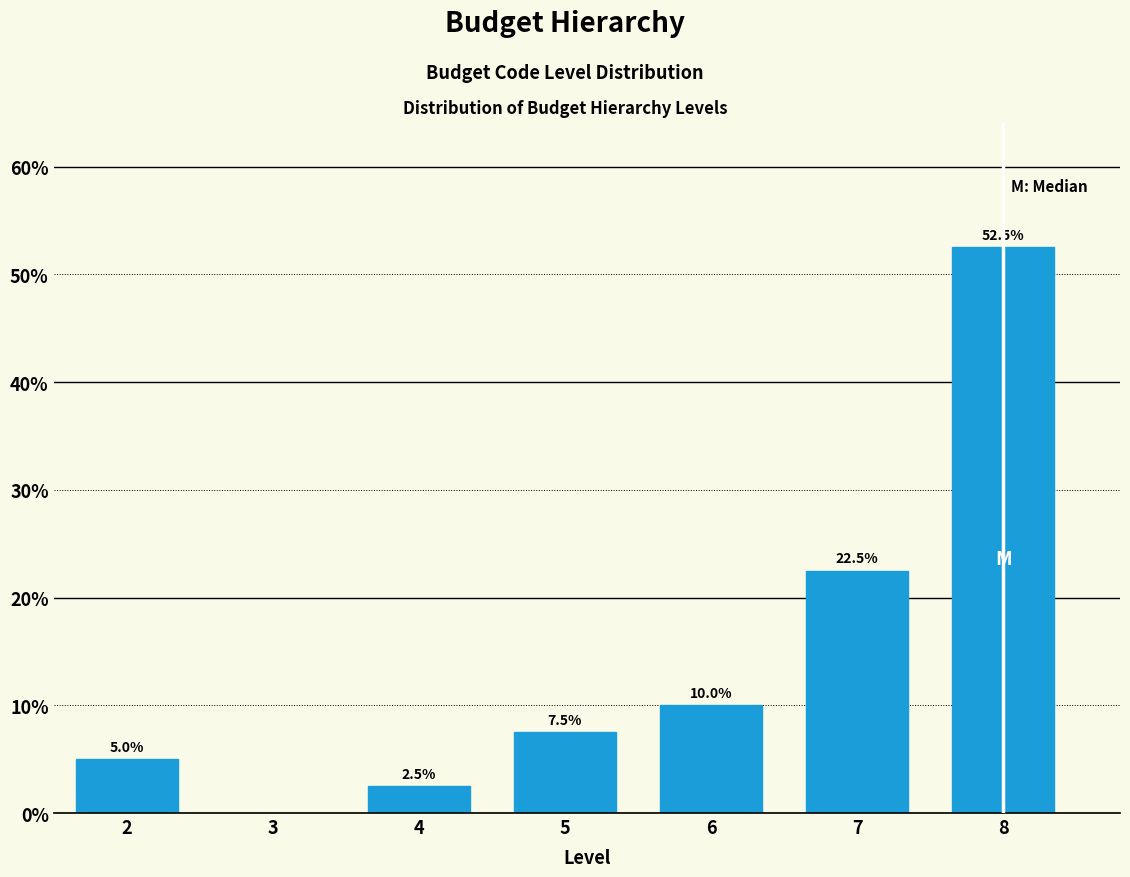

Reading left to right, what are all the values shown in this chart?

2=5.0	4=2.5	5=7.5	6=10.0	7=22.5	8=52.5